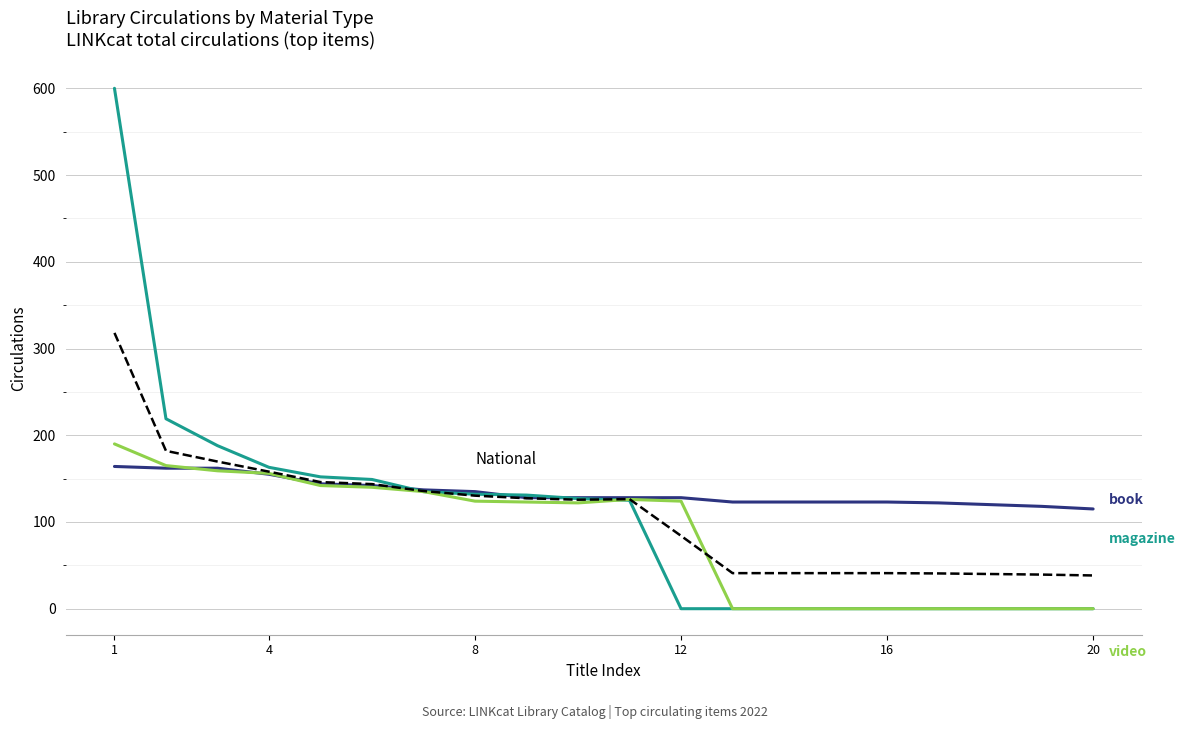

What is the maximum value shown in the chart?

600.0